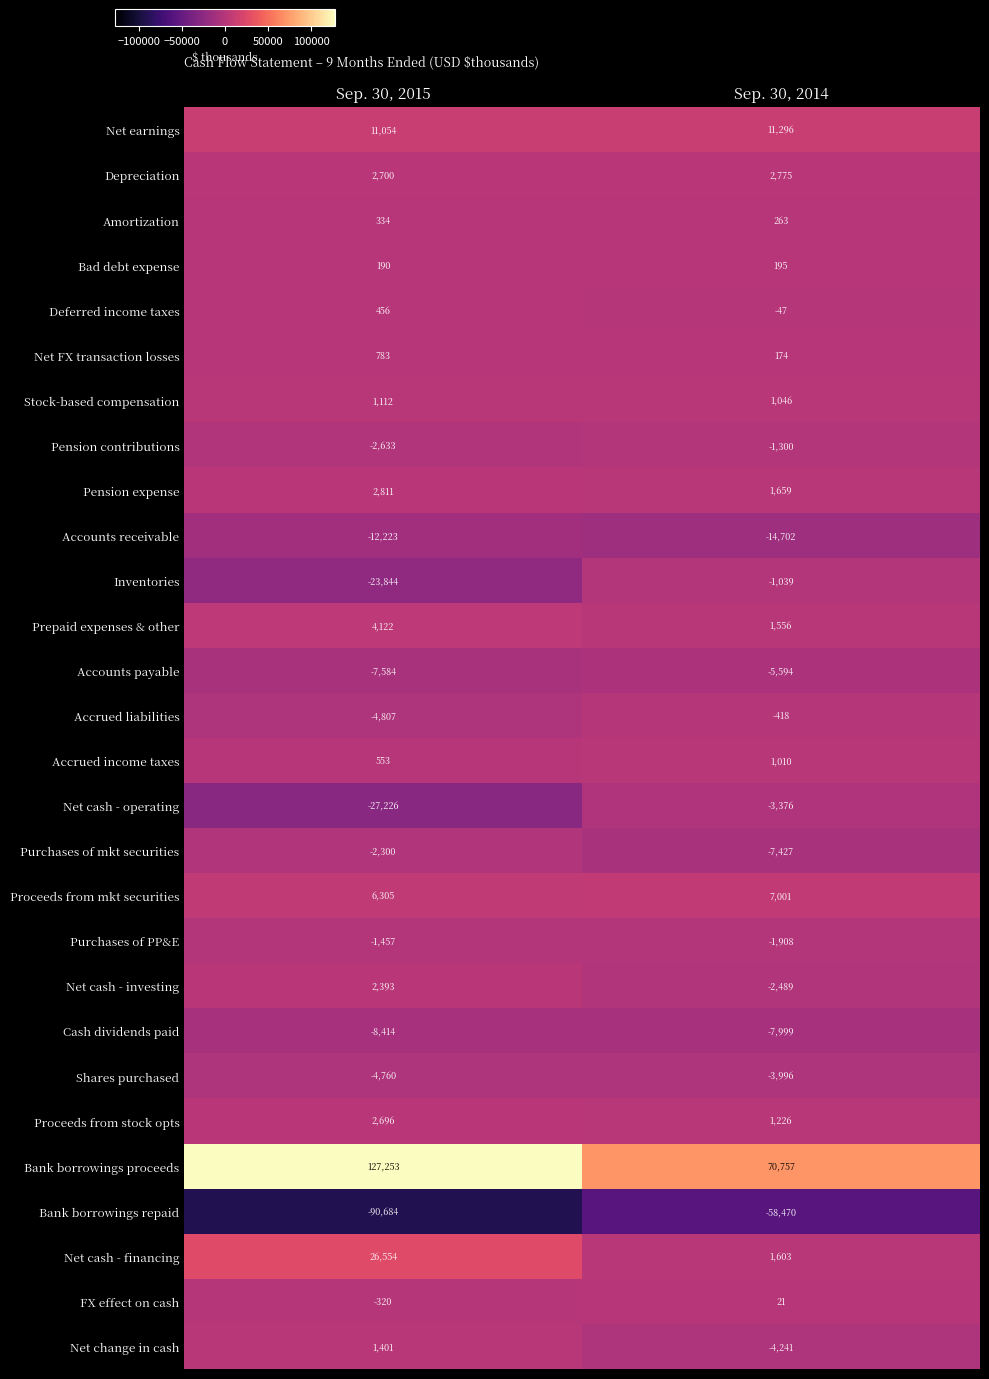

Is it true that Shares purchased equals -7995 at Sep. 30, 2015?

False